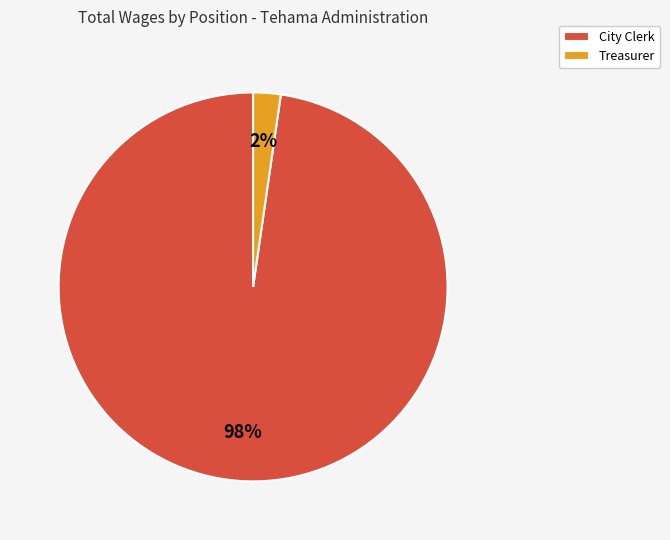

Rank the categories by value from highest to lowest.

City Clerk, Treasurer